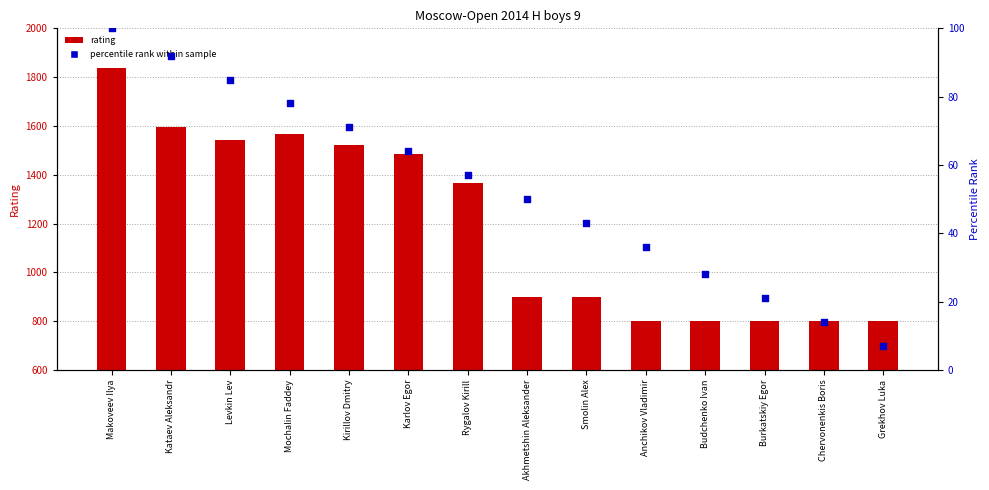

At how many categories does at least one series exceed 199?

14